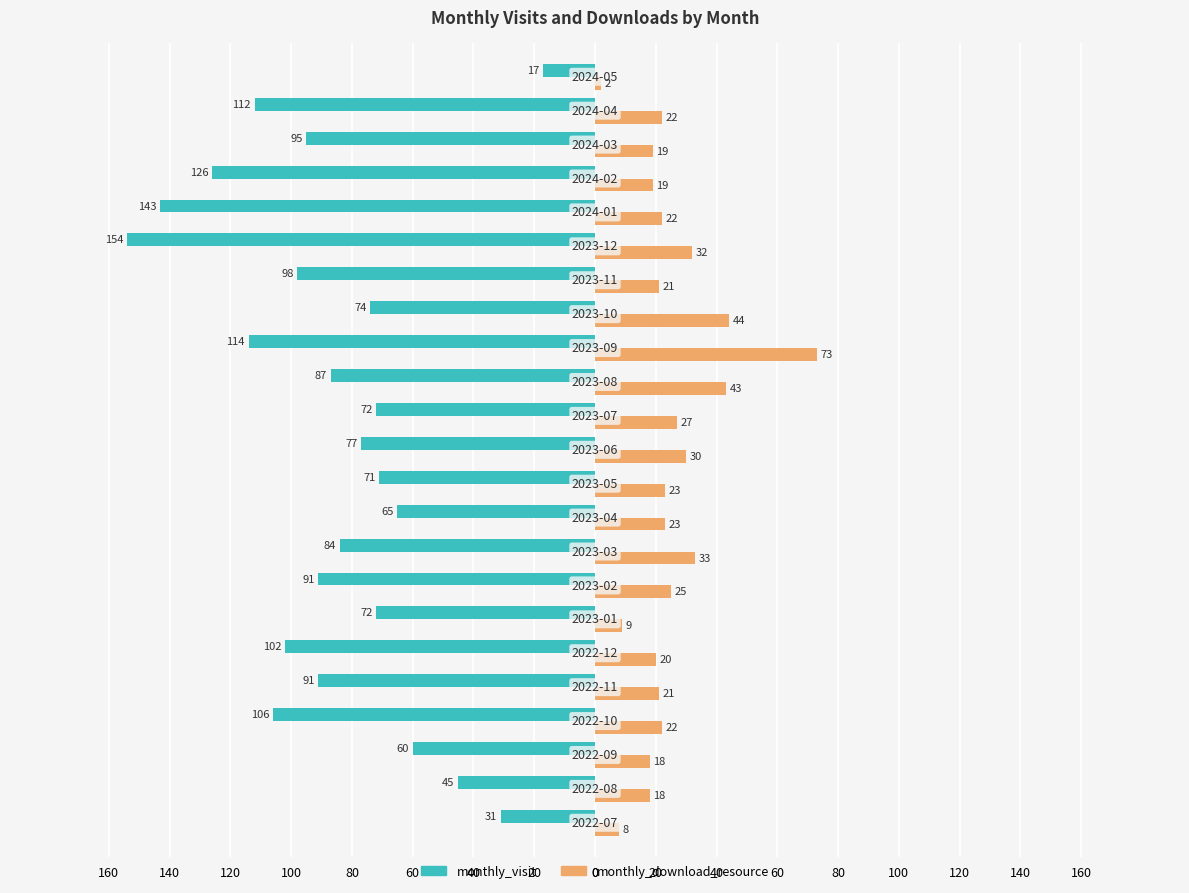

What are all the series names shown in the legend?

monthly_visit, monthly_download_resource